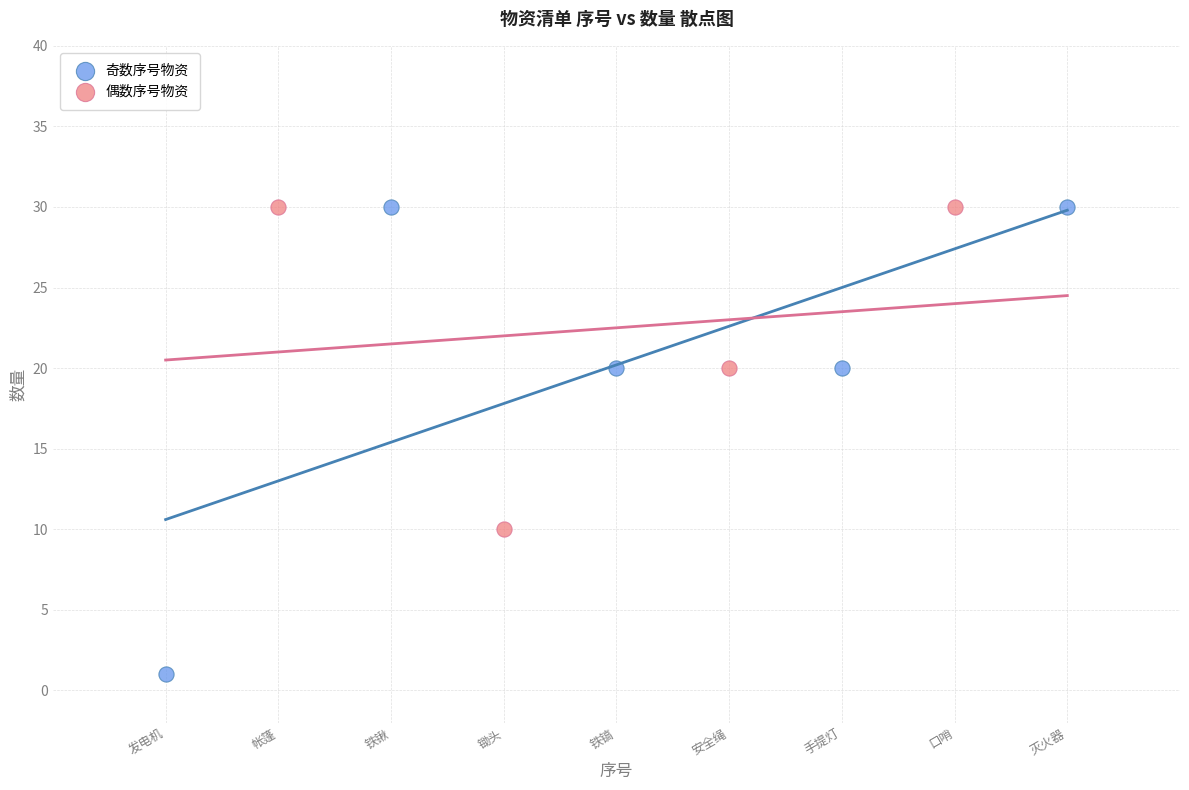

Which series has the largest Y range (max minus min)?

奇数序号物资